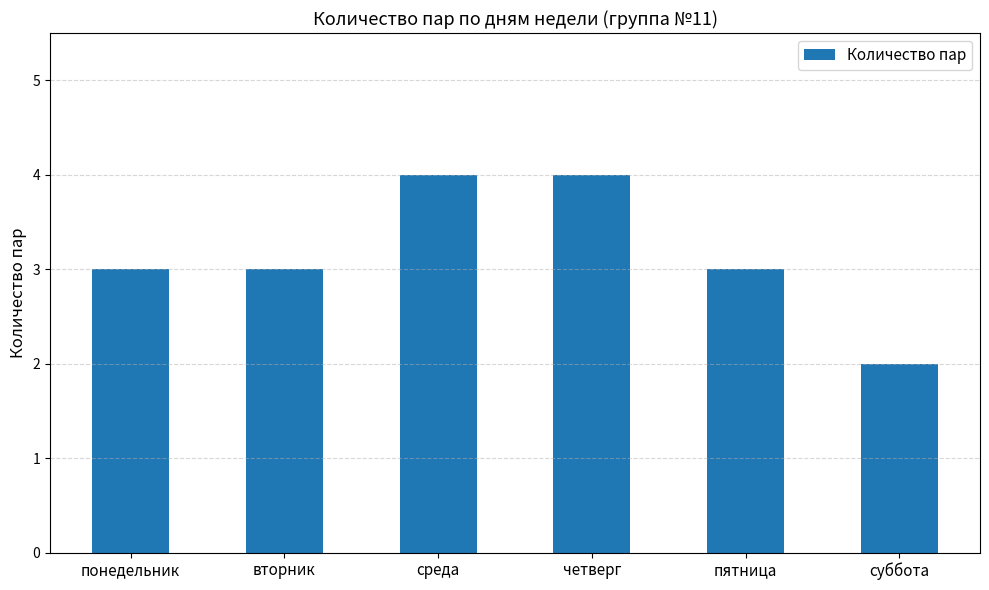

Is it true that the value at четверг is 4?

True